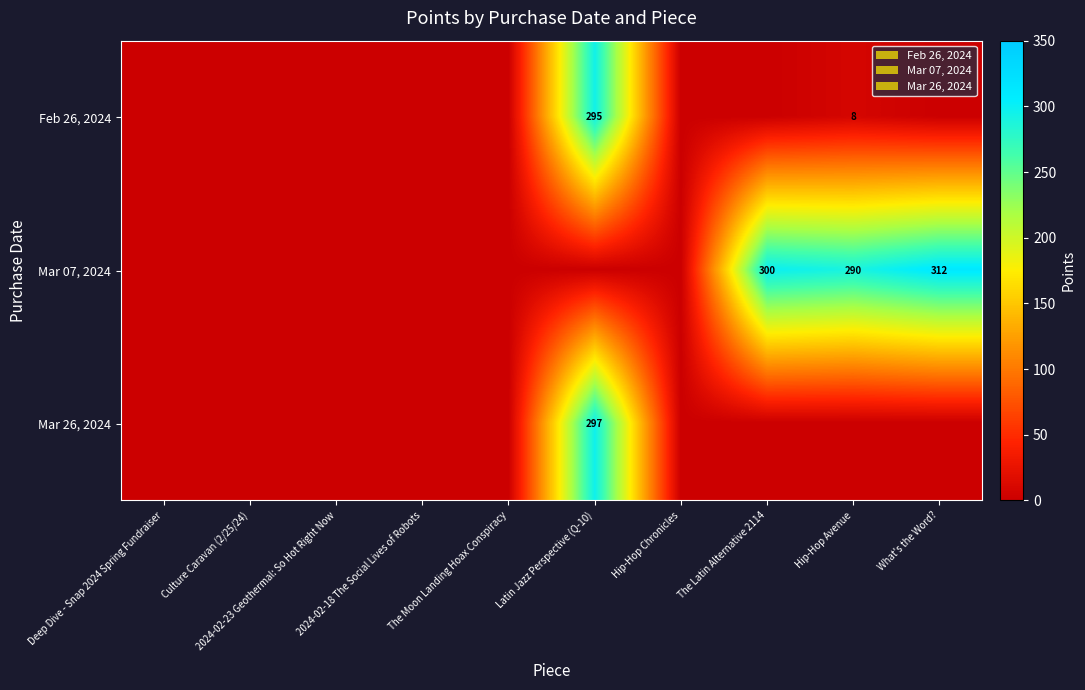

How many positive values does the Mar 26, 2024 series have?

1